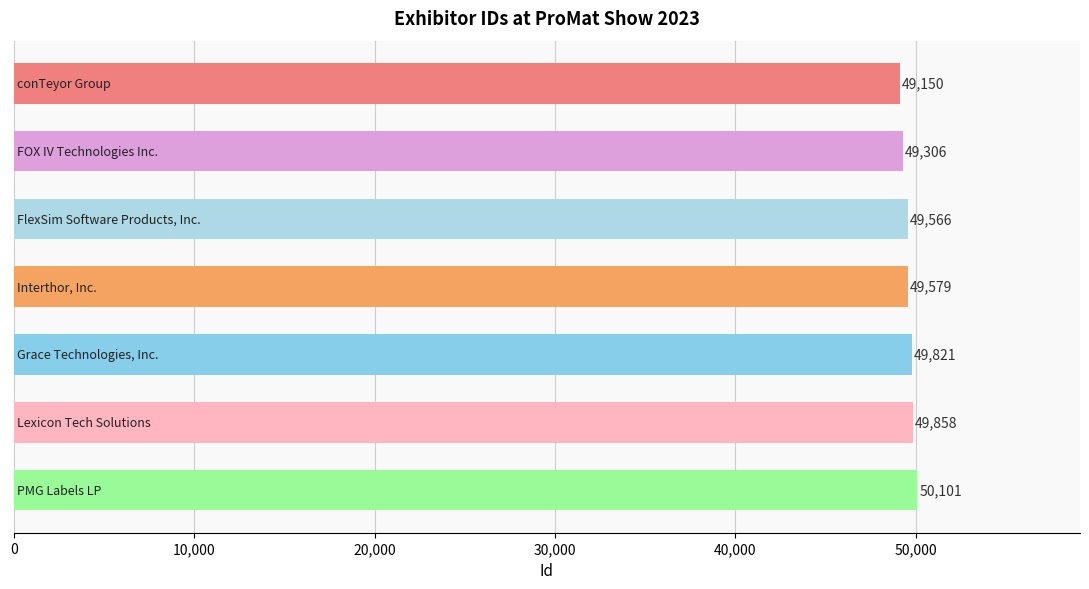

What is the sum of all values?

347381